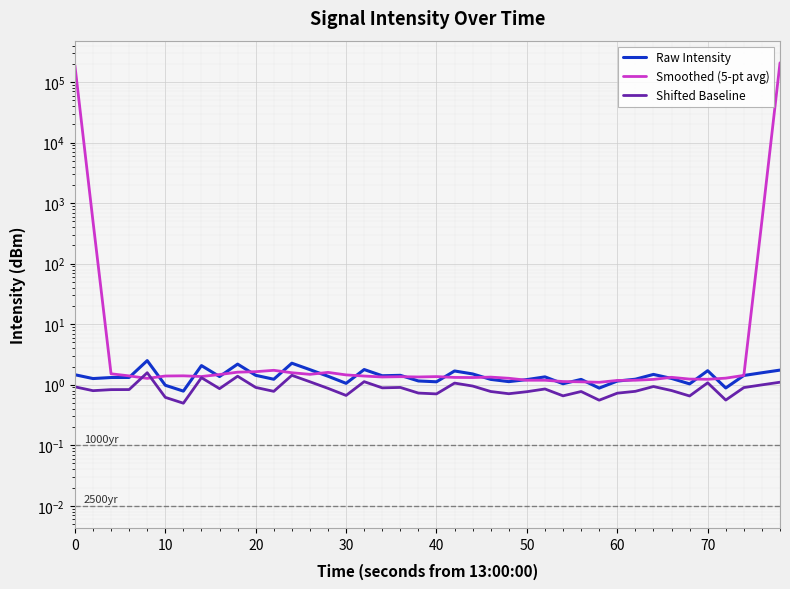

What is the difference between the maximum and minimum values in the Raw Intensity series?

1.7